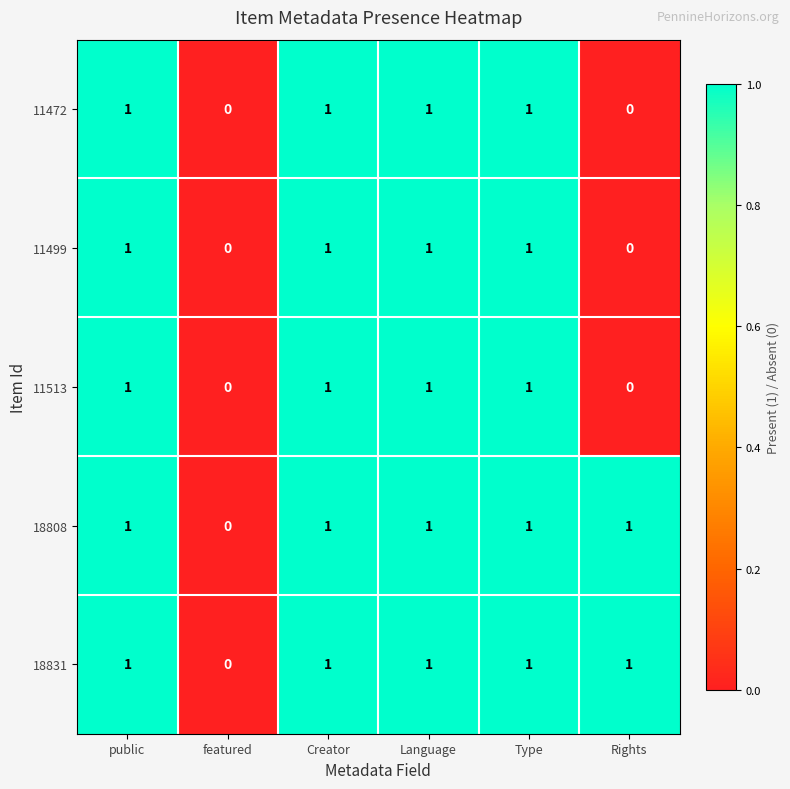

What is the difference between the highest and lowest values at Rights?

1